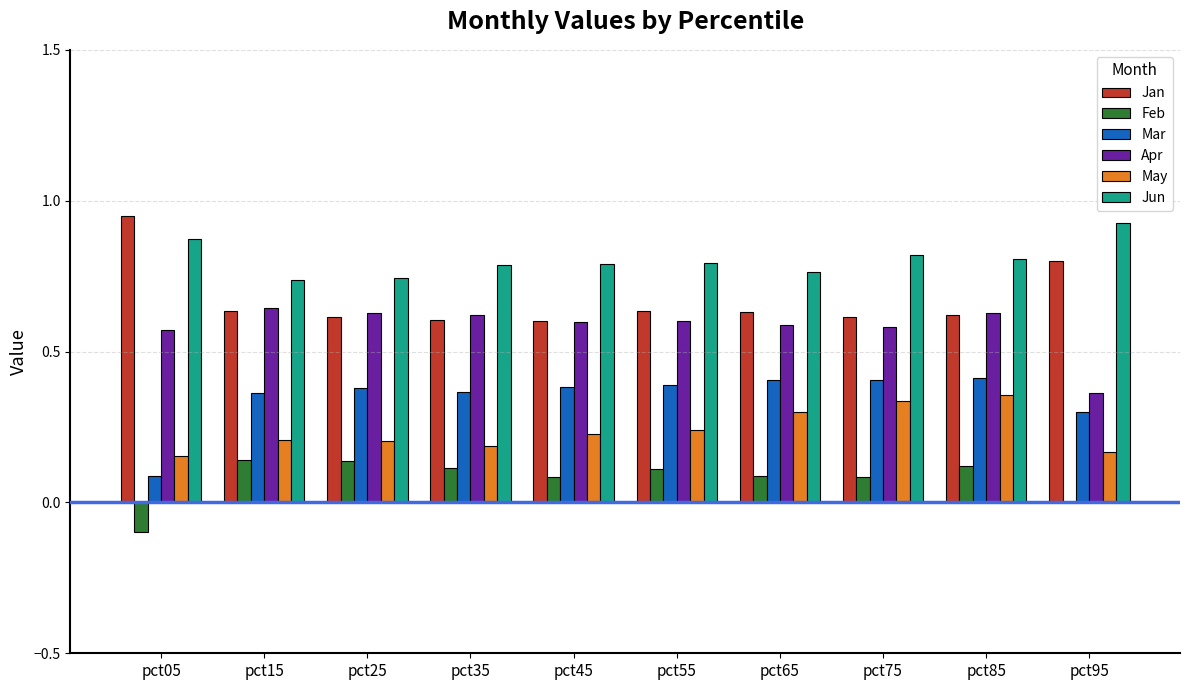

Is it true that Jun equals 0.8 at pct85?

True